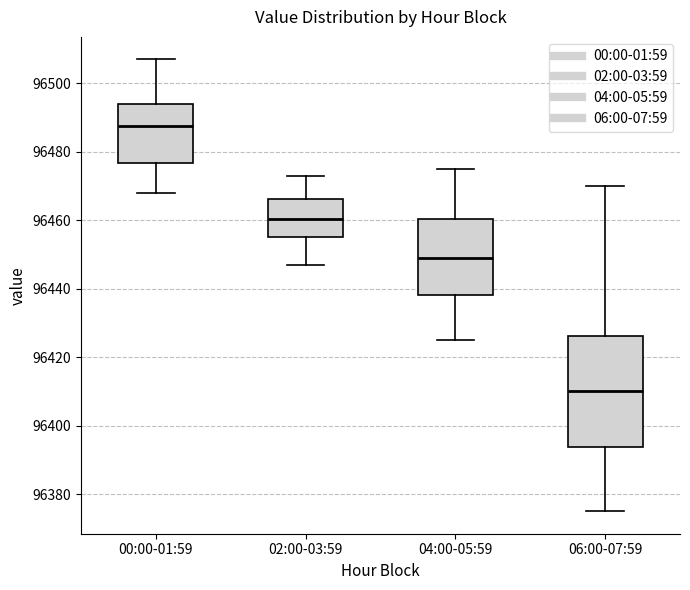

Which box has the lowest median line?

06:00-07:59